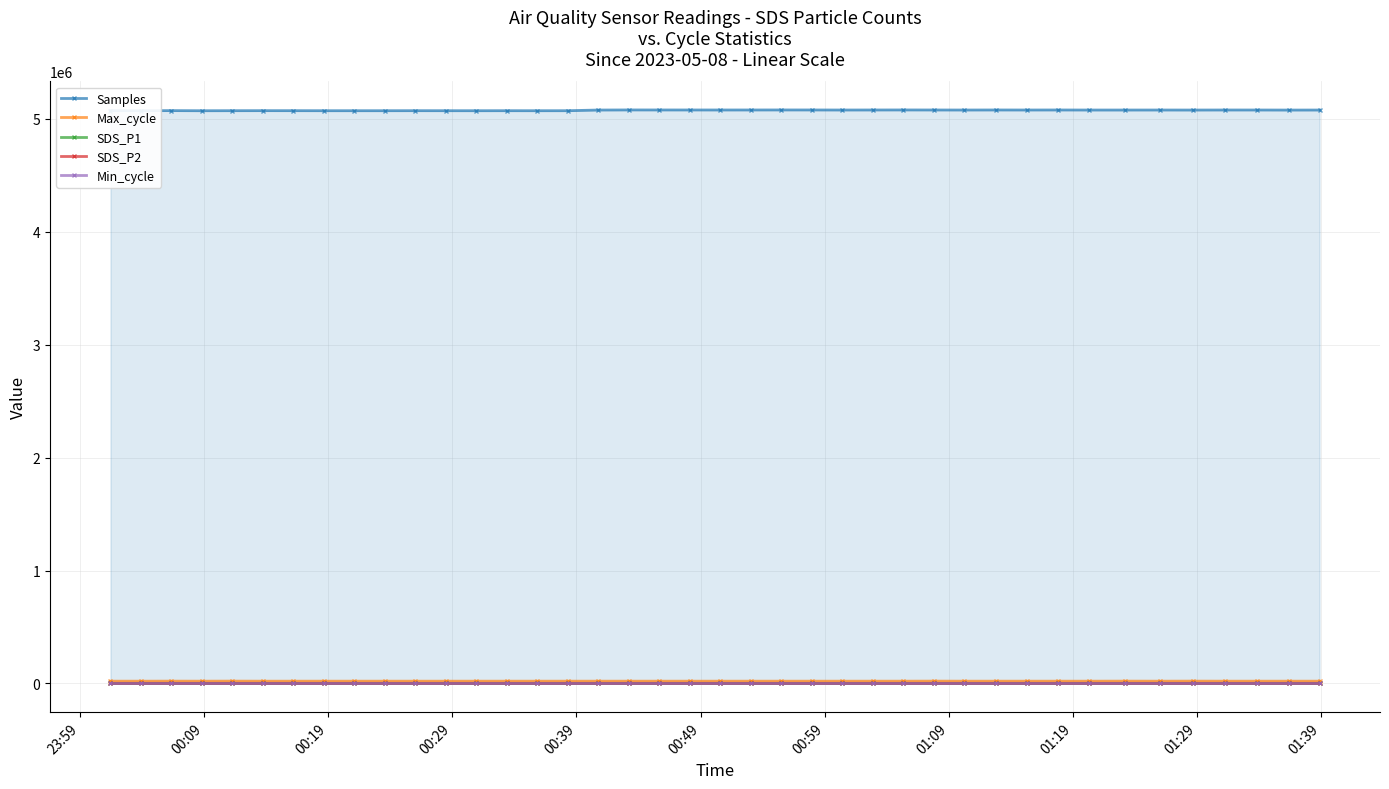

Reading left to right, extract all data points from this chart.

Samples: 5072106.0	5071981.0	5072590.0	5071476.0	5071857.0	5072211.0	5072049.0	5071686.0	5071701.0	5071706.0	5071959.0	5071770.0	5071634.0	5071824.0	5071625.0	5071762.0	5077618.0	5078496.0	5078297.0	5078226.0	5078121.0	5078194.0	5078413.0	5078298.0	5077848.0	5078119.0	5078420.0	5078121.0	5077762.0	5078208.0	5077907.0	5078199.0	5077705.0	5077670.0	5077844.0	5077566.0	5077999.0	5077941.0	5077408.0	5077657.0
Max_cycle: 20566.0	20443.0	20821.0	20479.0	20987.0	20443.0	20443.0	20527.0	20463.0	20458.0	20443.0	20443.0	20467.0	20455.0	20453.0	20447.0	20467.0	20443.0	20453.0	20462.0	20494.0	20451.0	20451.0	20453.0	20467.0	20447.0	20462.0	20958.0	20491.0	20451.0	20442.0	20451.0	20474.0	20867.0	20465.0	20944.0	20455.0	20450.0	20482.0	20521.0
SDS_P1: 57.2	57.2	57.5	57.0	57.3	57.3	59.0	57.6	57.5	57.5	57.2	57.2	57.4	57.4	57.7	57.2	58.0	57.5	57.7	59.7	57.5	57.3	57.6	58.5	57.3	57.6	58.6	57.8	57.3	58.9	57.9	57.6	57.3	57.5	57.7	57.2	57.3	58.2	57.3	58.8
SDS_P2: 2.5	2.4	2.6	2.4	2.7	2.7	3.2	2.5	2.4	2.7	2.5	2.5	2.3	2.6	2.9	2.6	2.7	2.5	3.2	2.9	3.1	2.5	2.5	2.6	2.4	2.9	2.9	2.8	2.9	2.7	2.6	2.6	2.6	2.6	2.7	2.3	2.4	2.9	2.5	3.4
Min_cycle: 28.0	28.0	28.0	28.0	28.0	28.0	28.0	28.0	28.0	28.0	28.0	28.0	28.0	28.0	28.0	28.0	28.0	28.0	28.0	28.0	28.0	28.0	28.0	28.0	28.0	28.0	28.0	28.0	28.0	28.0	28.0	28.0	28.0	28.0	28.0	28.0	28.0	28.0	28.0	28.0